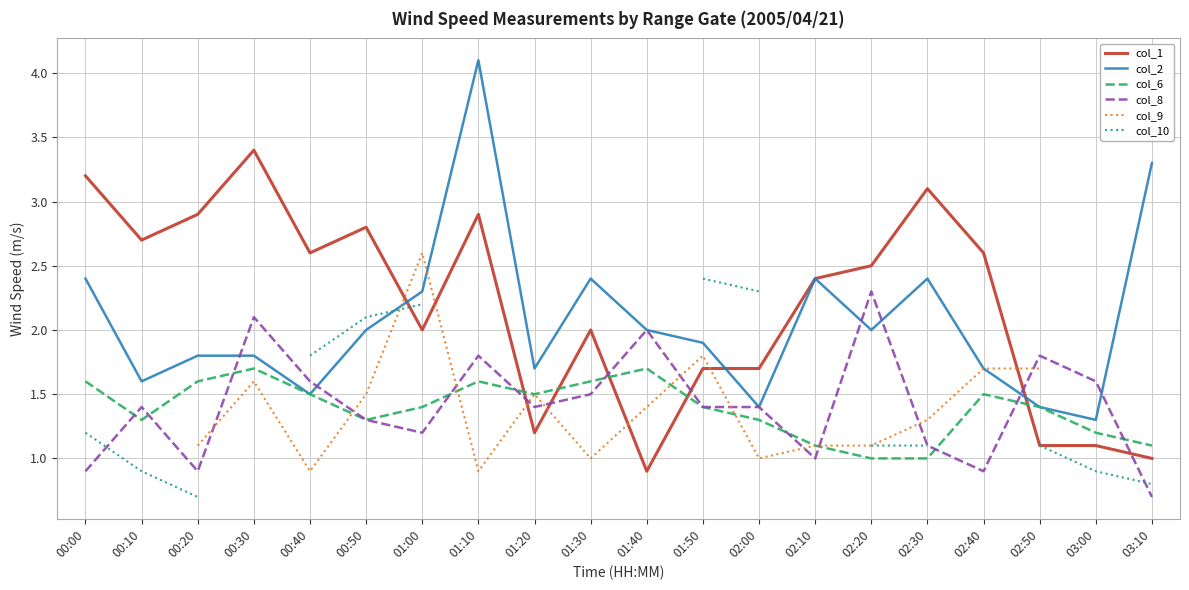

What is the difference between the highest and lowest values at 01:40?

1.1